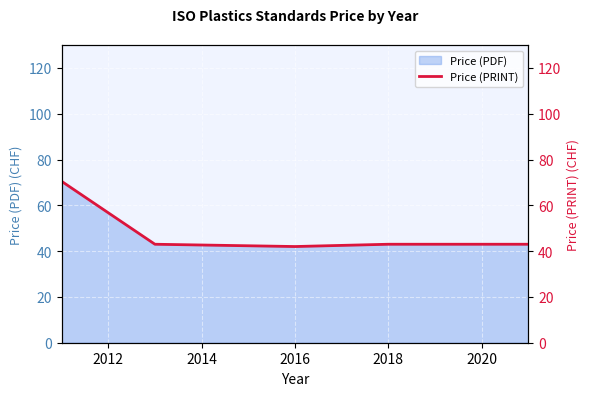

What is the sum of all values?

241.5